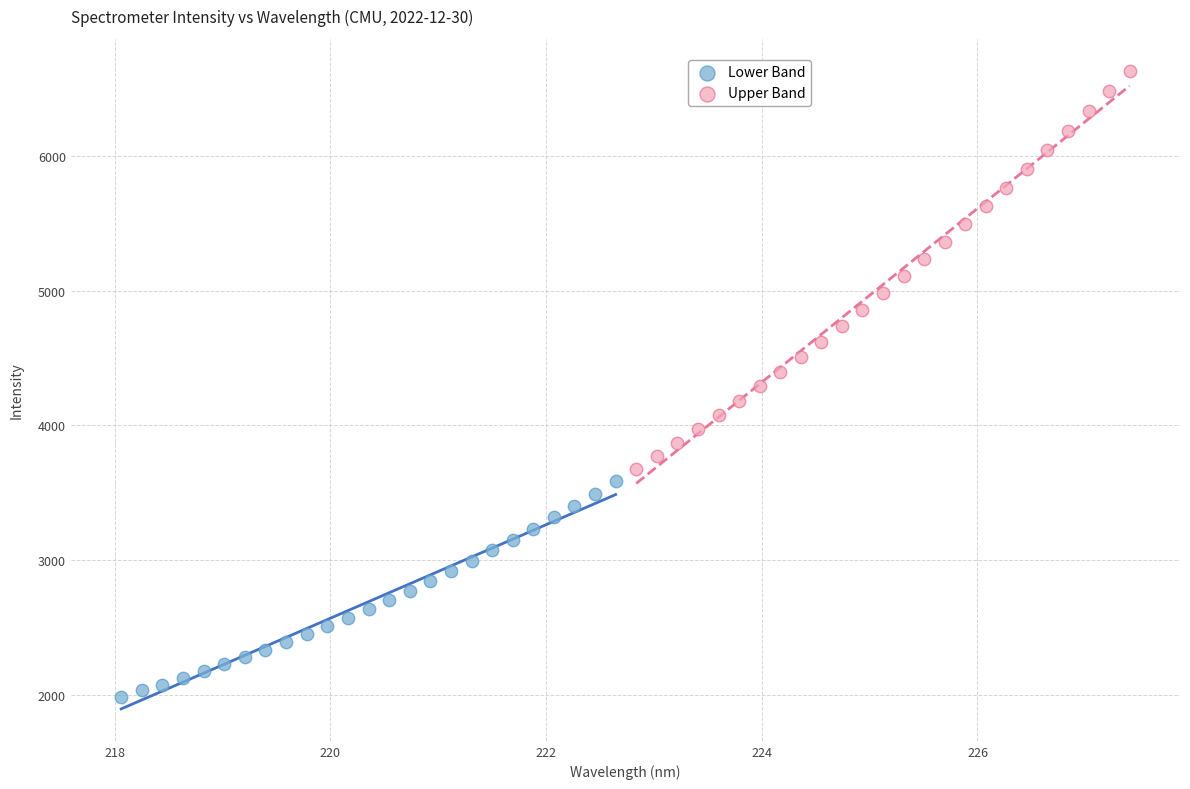

What are all the series names shown in the legend?

Lower Band, Upper Band